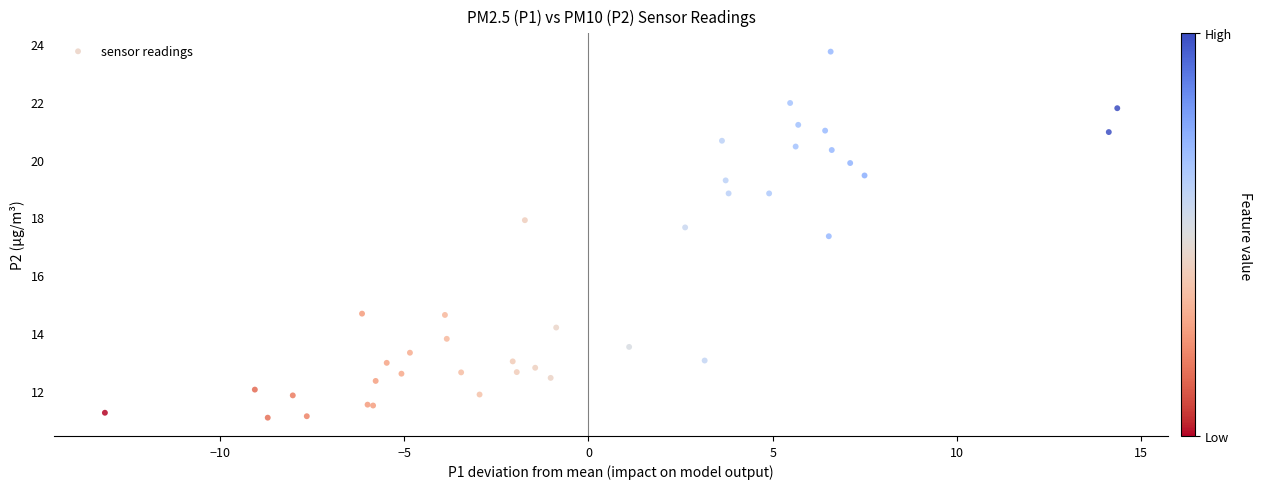

What Y value in the scatter plot is closest to 17?

17.4